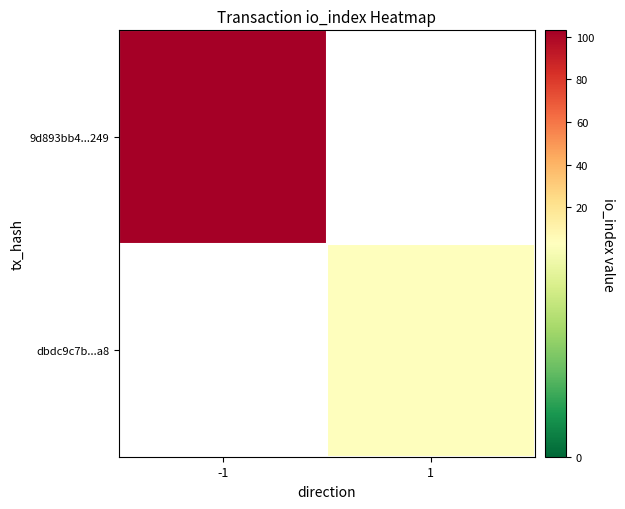

Rank the series by their average value, from lowest to highest.

9d893bb4...249, dbdc9c7b...a8